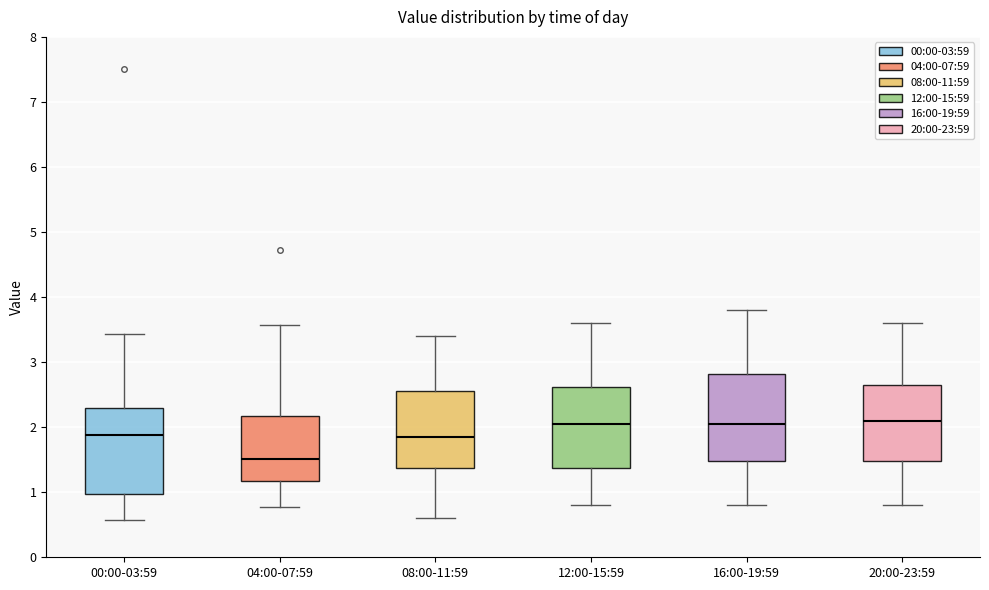

Which box's median line is the lowest?

04:00-07:59